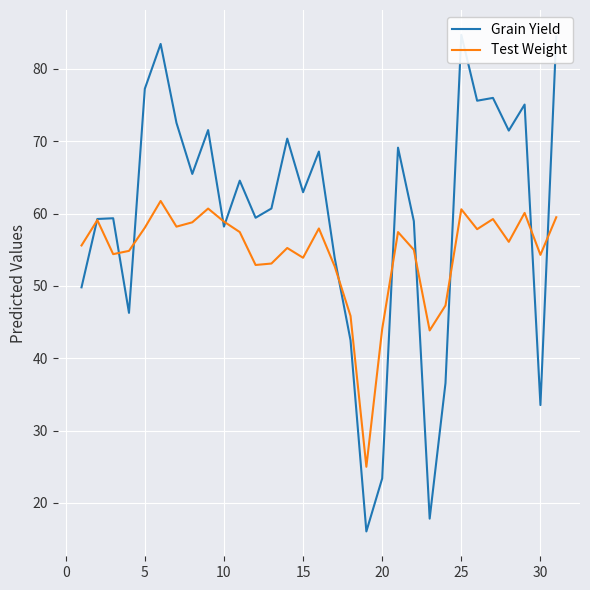

What is the minimum value for Test Weight?

25.0